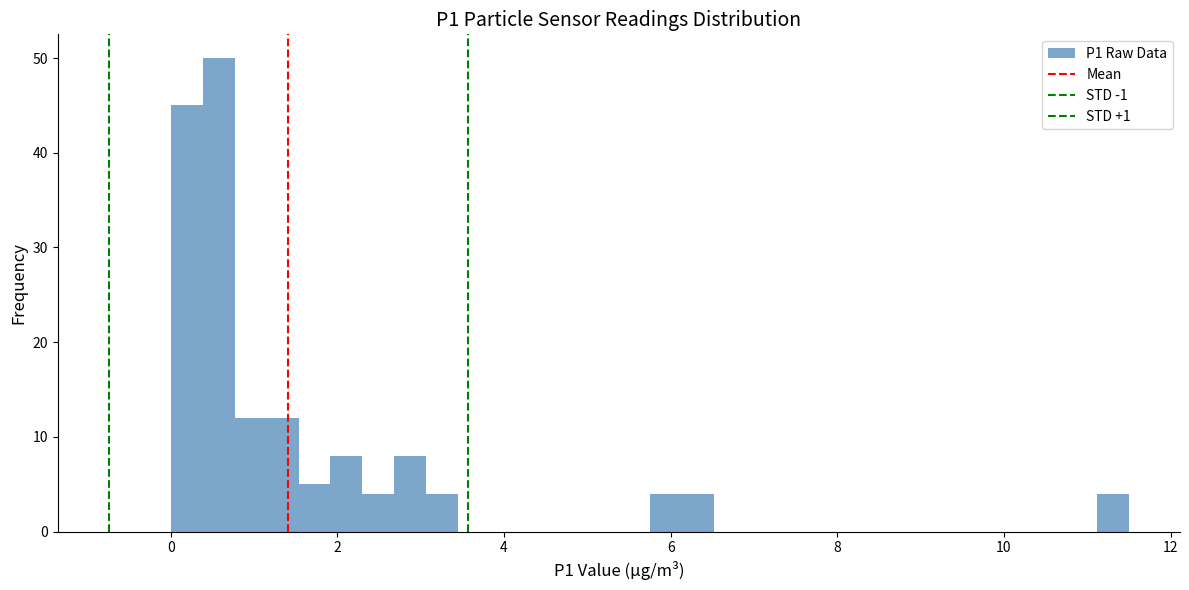

Around what value on the x-axis is the tallest bar? Give the approximate position of its centre, as read against the axis.

0.6